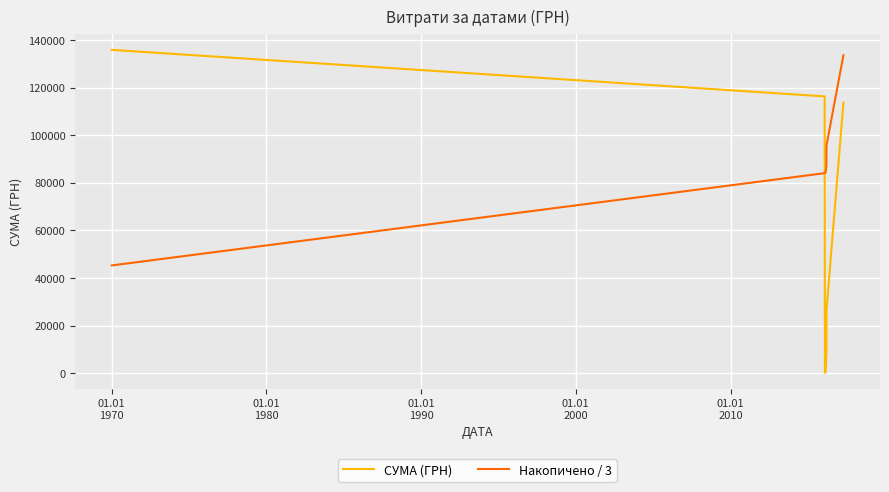

How many categories are shown in the chart?

7